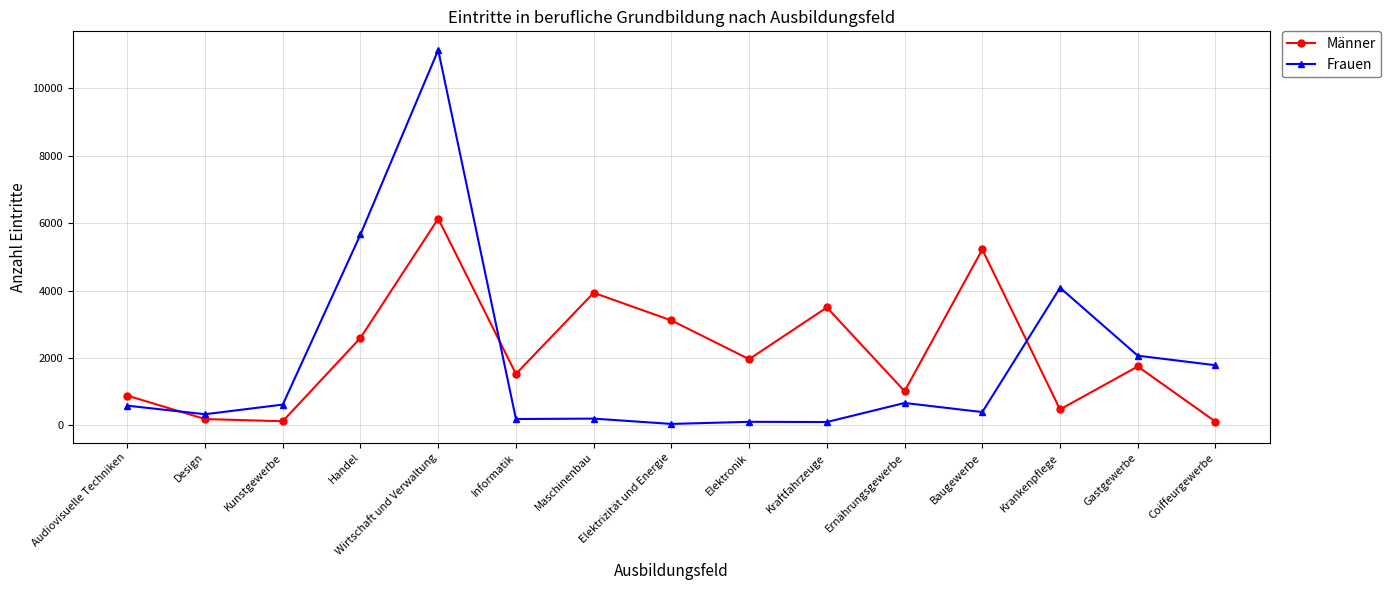

What is the label of the 10th point from the left?

Kraftfahrzeuge